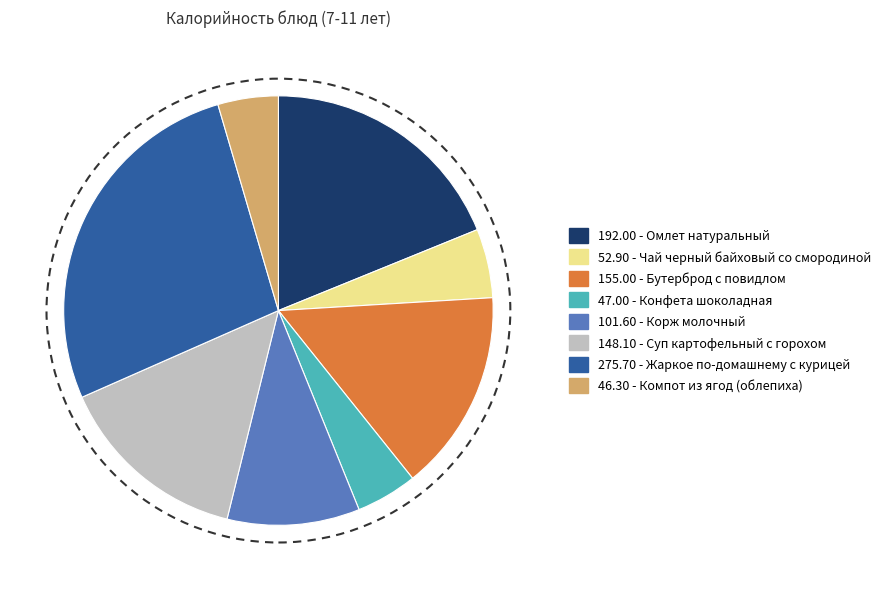

How many slices are in this pie chart?

8